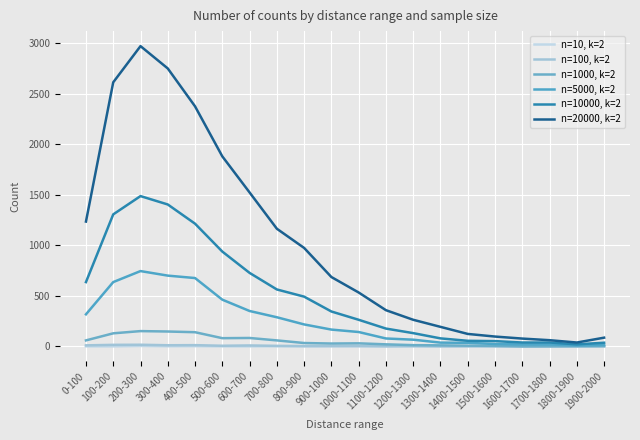

Count the n=10, k=2 values in the range 0 to 1.

18